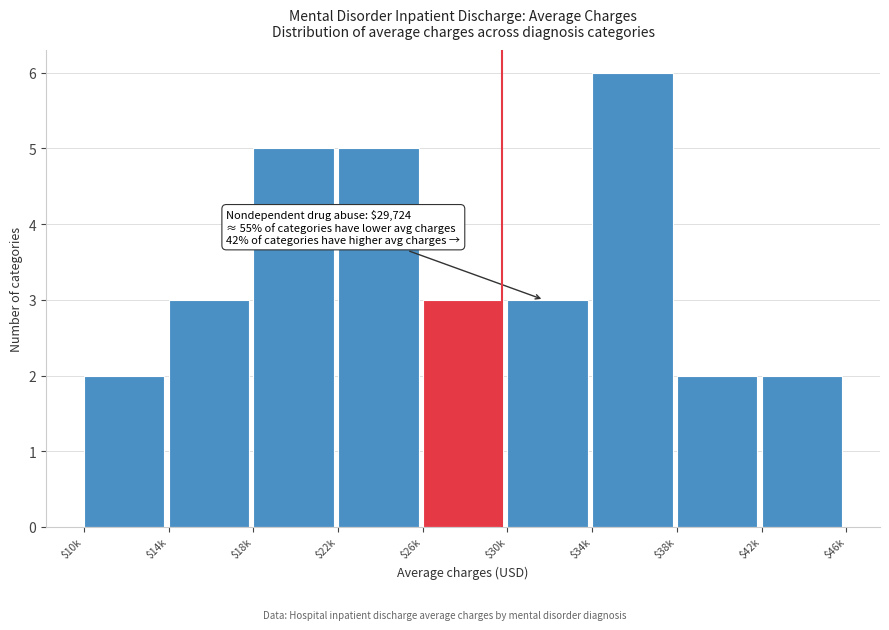

Reading left to right, list all the values displayed in this chart.

2	3	5	5	3	3	6	2	2